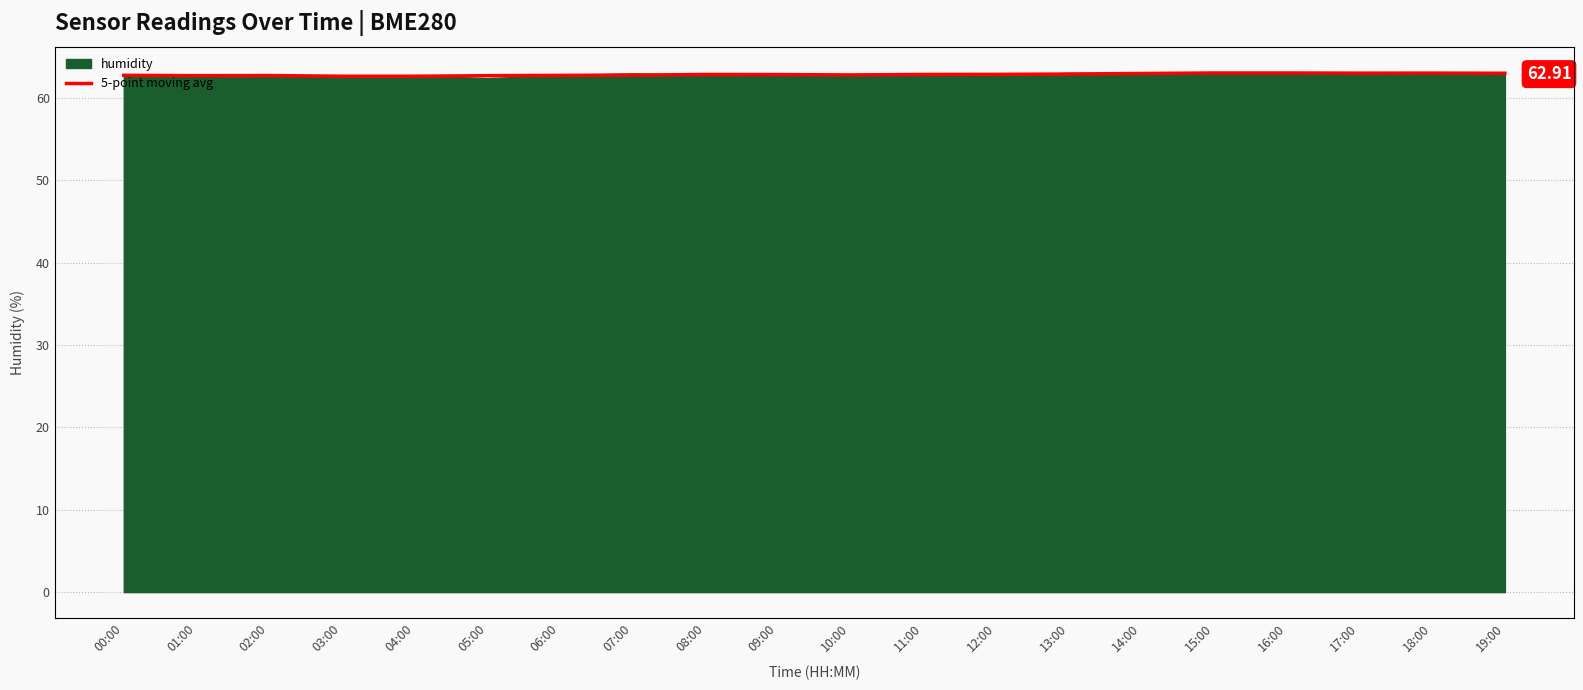

How many categories are shown in the chart?

20